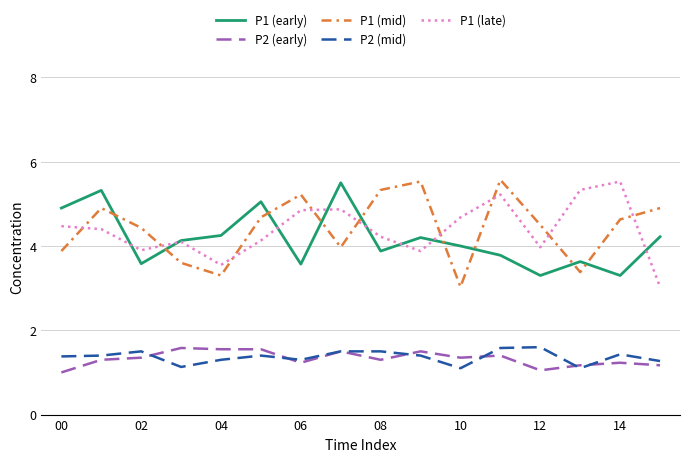

What is the minimum value shown in the chart?

1.0